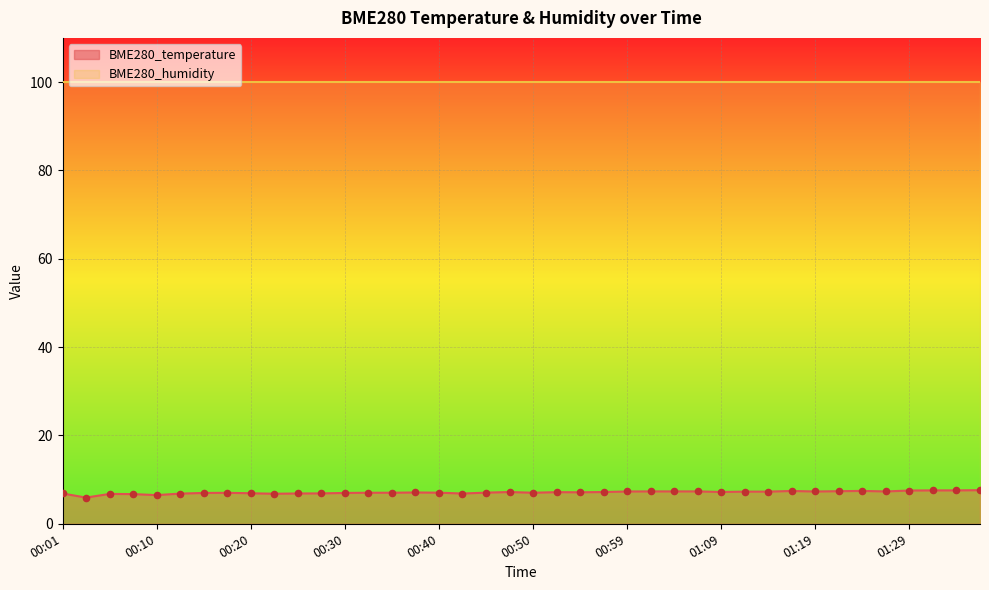

Which has a higher value, 00:01 or 00:32?

00:32